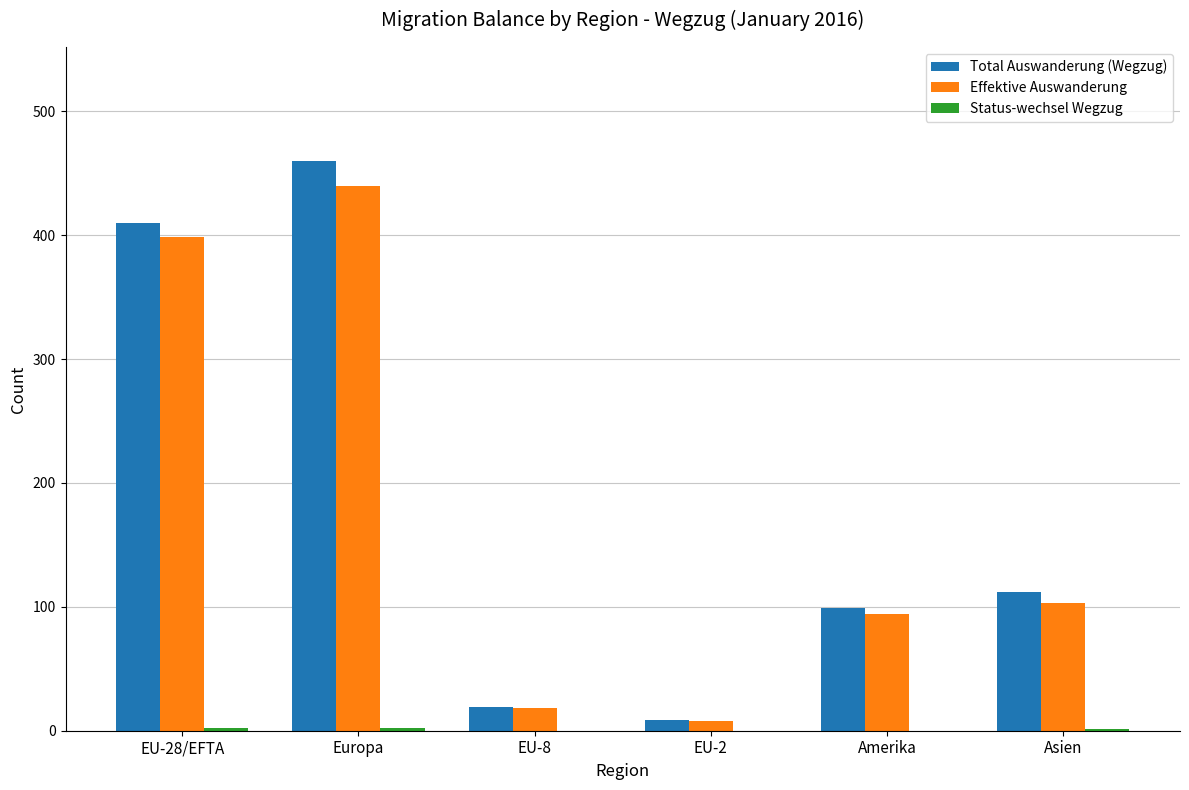

True or false: Total Auswanderung (Wegzug) has a value of 99 at Amerika.

True